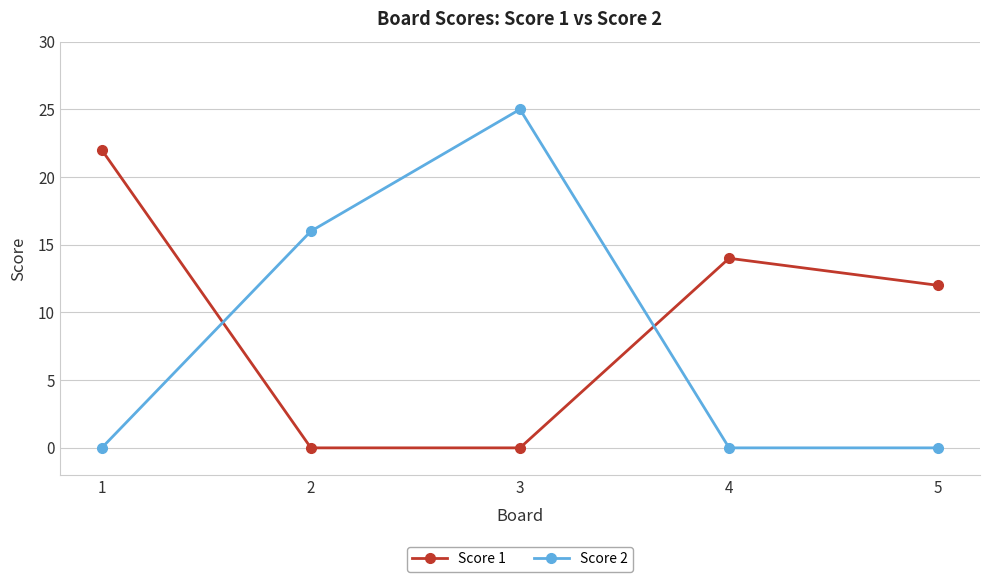

What is the difference between the Score 2 values at 5 and 3?

25